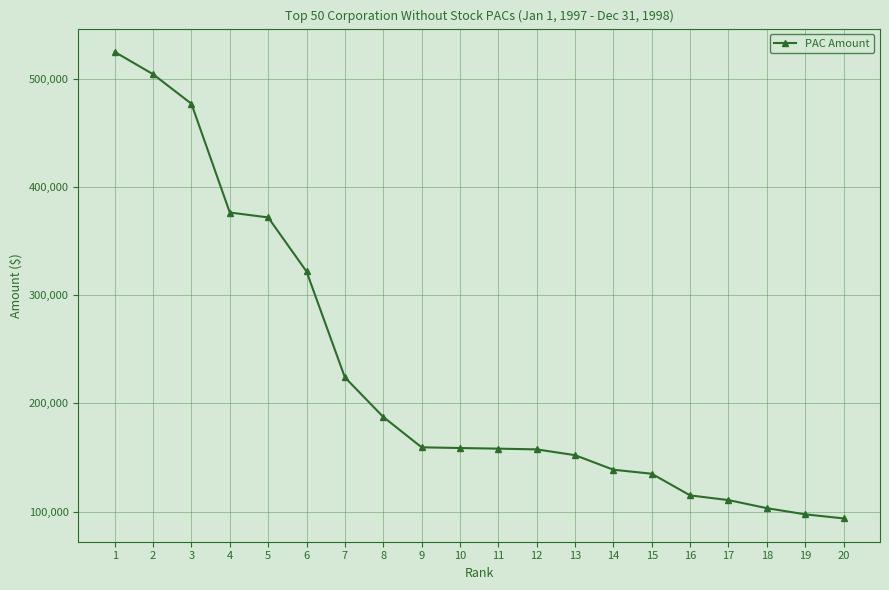

Is it true that the value at 15 is 70497?

False